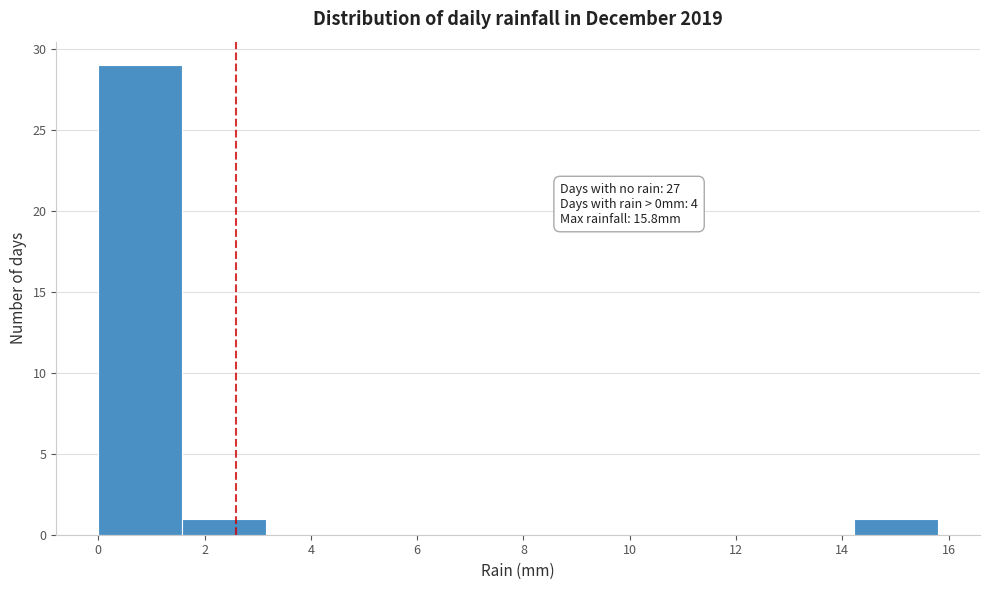

Which range on the x-axis has the tallest bar?

0.00 to 1.58